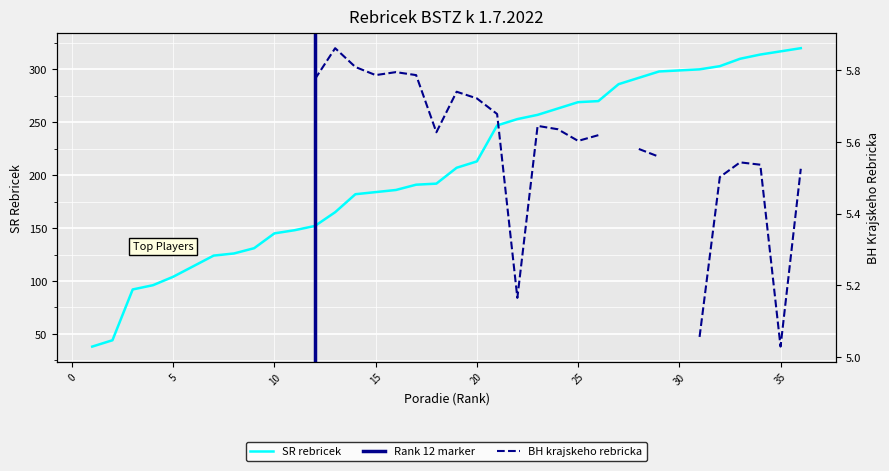

Rank the categories by value from highest to lowest.

36, 35, 34, 33, 32, 31, 30, 29, 28, 27, 26, 25, 24, 23, 22, 21, 20, 19, 18, 17, 16, 15, 14, 13, 12, 11, 10, 9, 8, 7, 6, 5, 4, 3, 2, 1